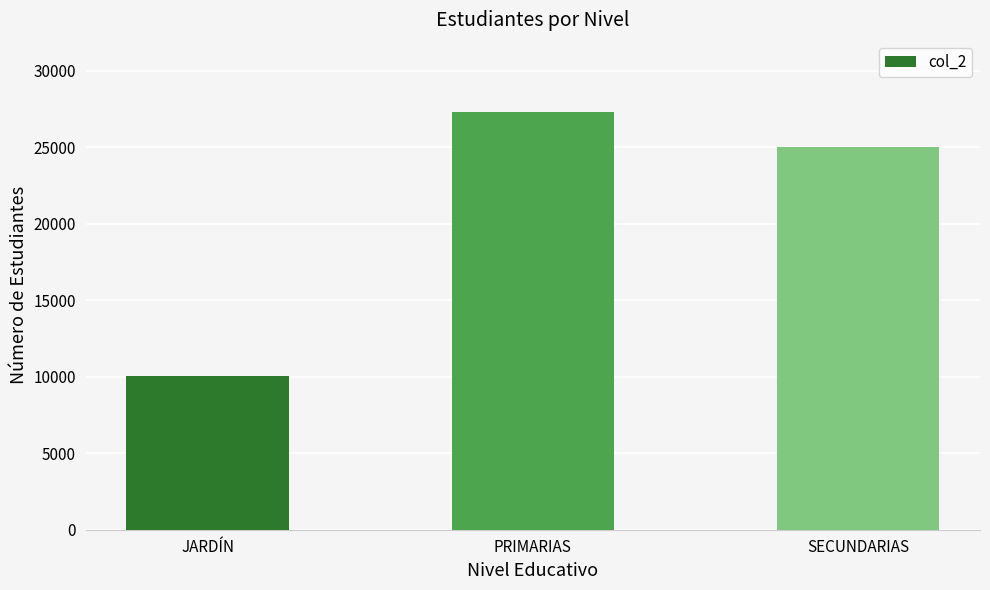

What is the sum of the values at SECUNDARIAS and PRIMARIAS?

52247